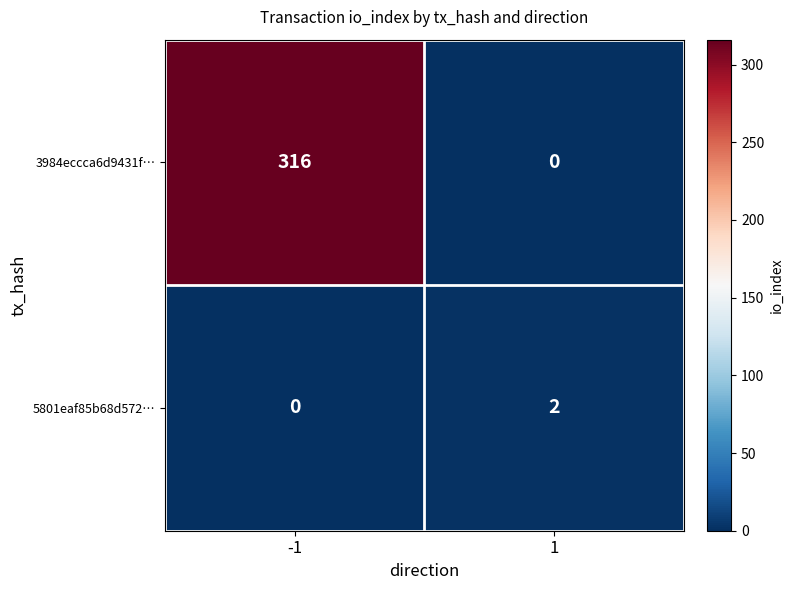

Which series has the widest spread of values?

3984eccca6d9431f…